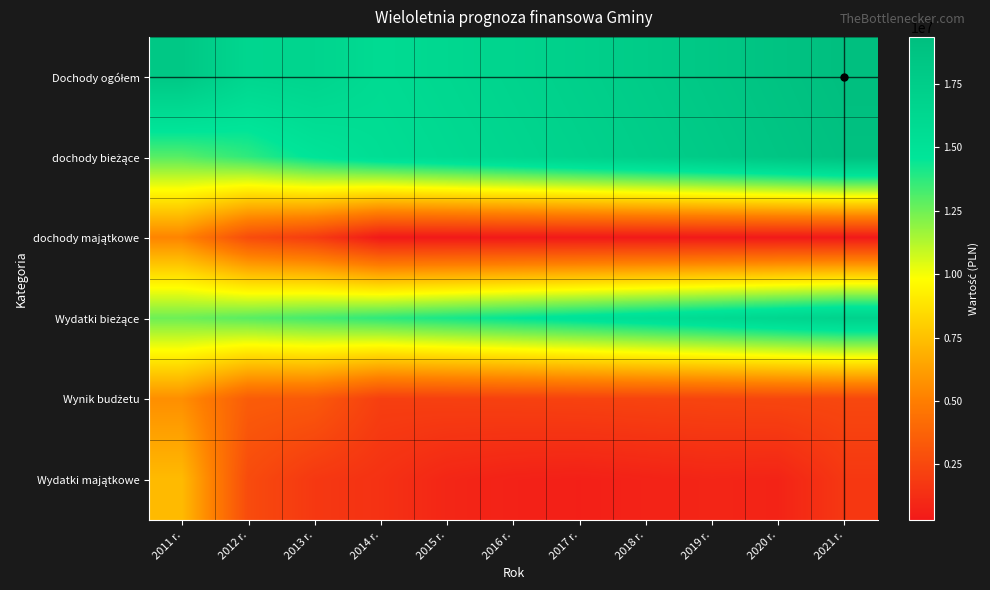

Which series has the widest spread of values?

Wydatki majątkowe